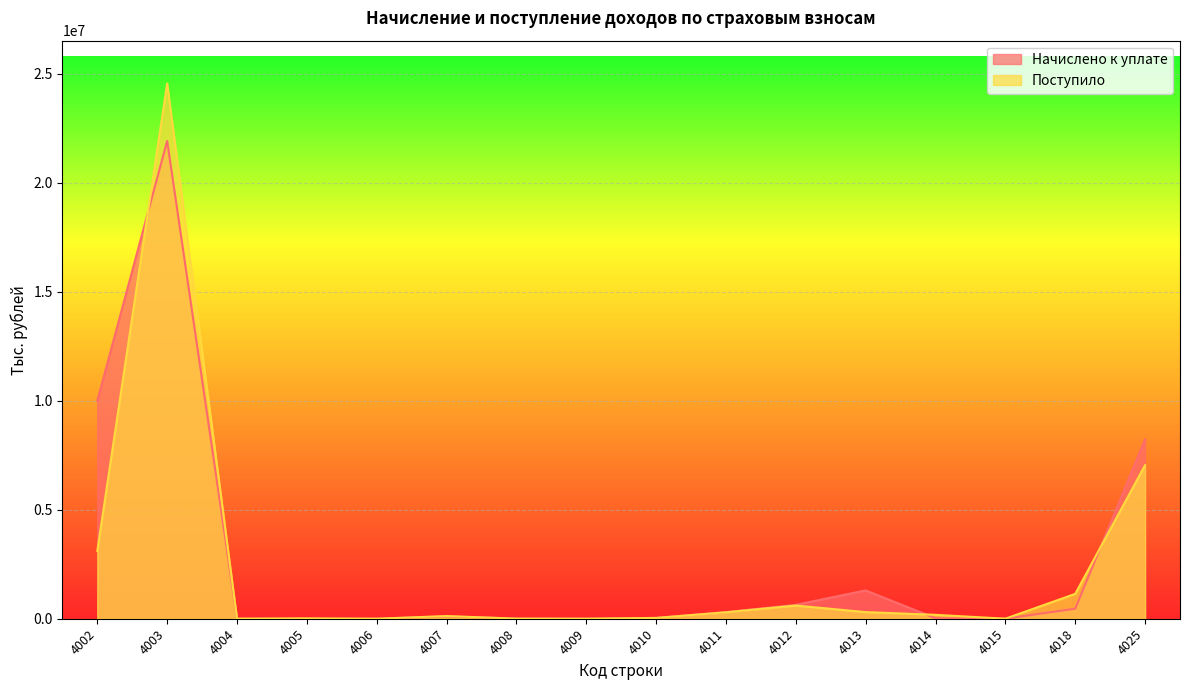

True or false: Поступило and Начислено к уплате cross at least once.

True